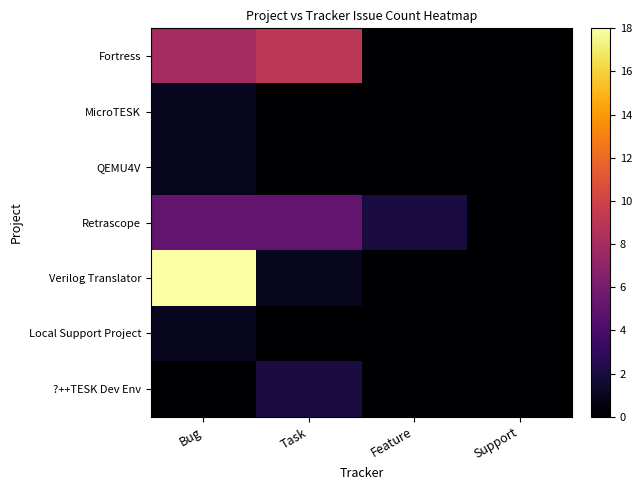

At Task, list the series in order from smallest to largest.

MicroTESK, QEMU4V, Local Support Project, Verilog Translator, ?++TESK Dev Env, Retrascope, Fortress